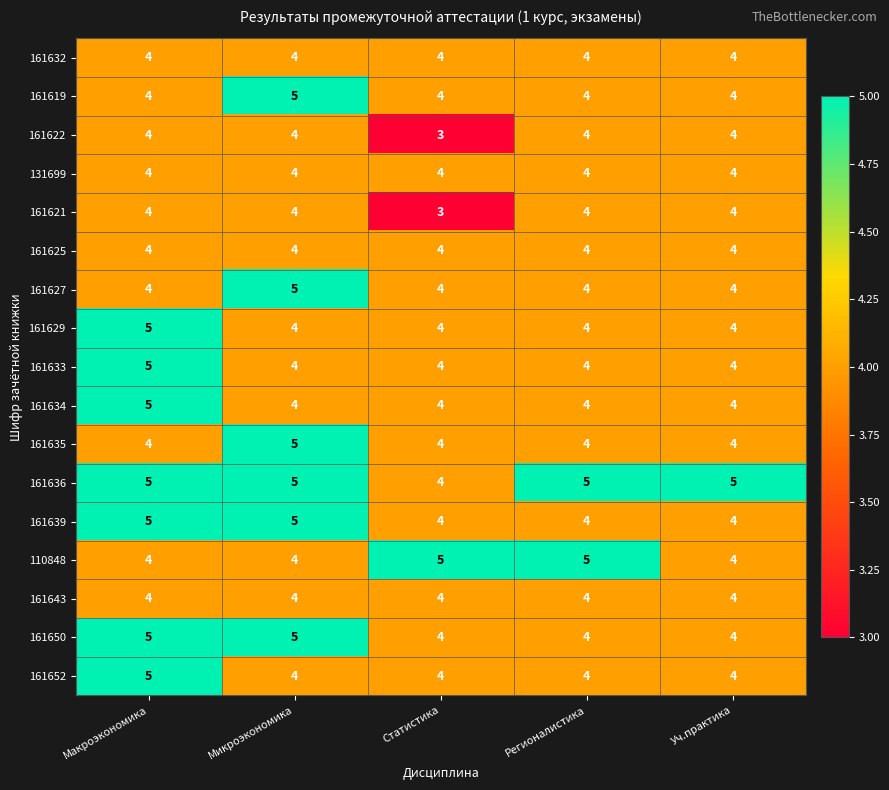

Count the number of data series in this chart.

17